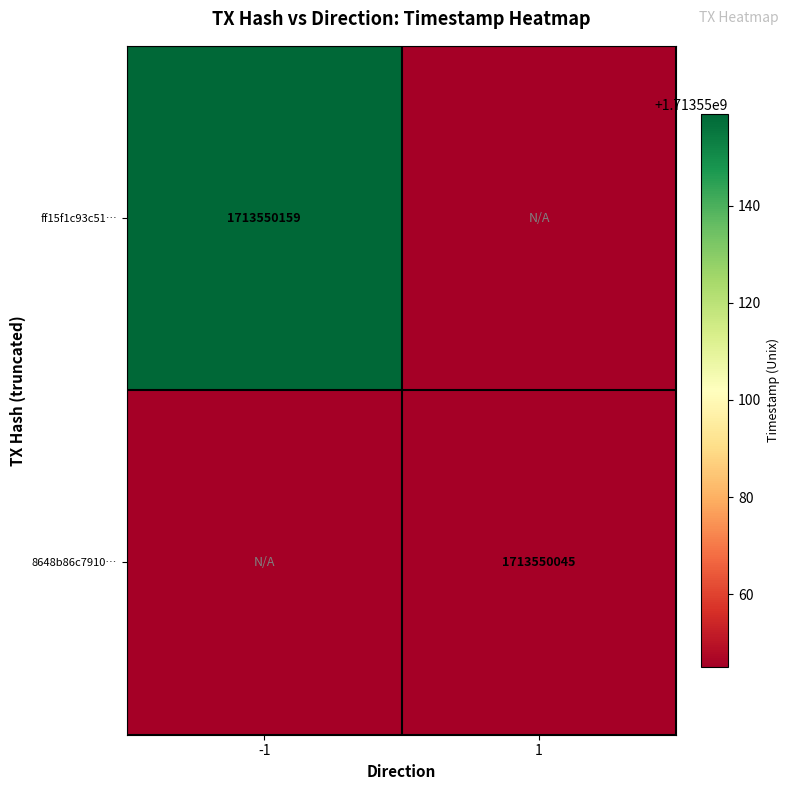

Is it true that ff15f1c93c51aaca97ca2a0b260e4fe13c06bd2 equals -1 at 0?

True